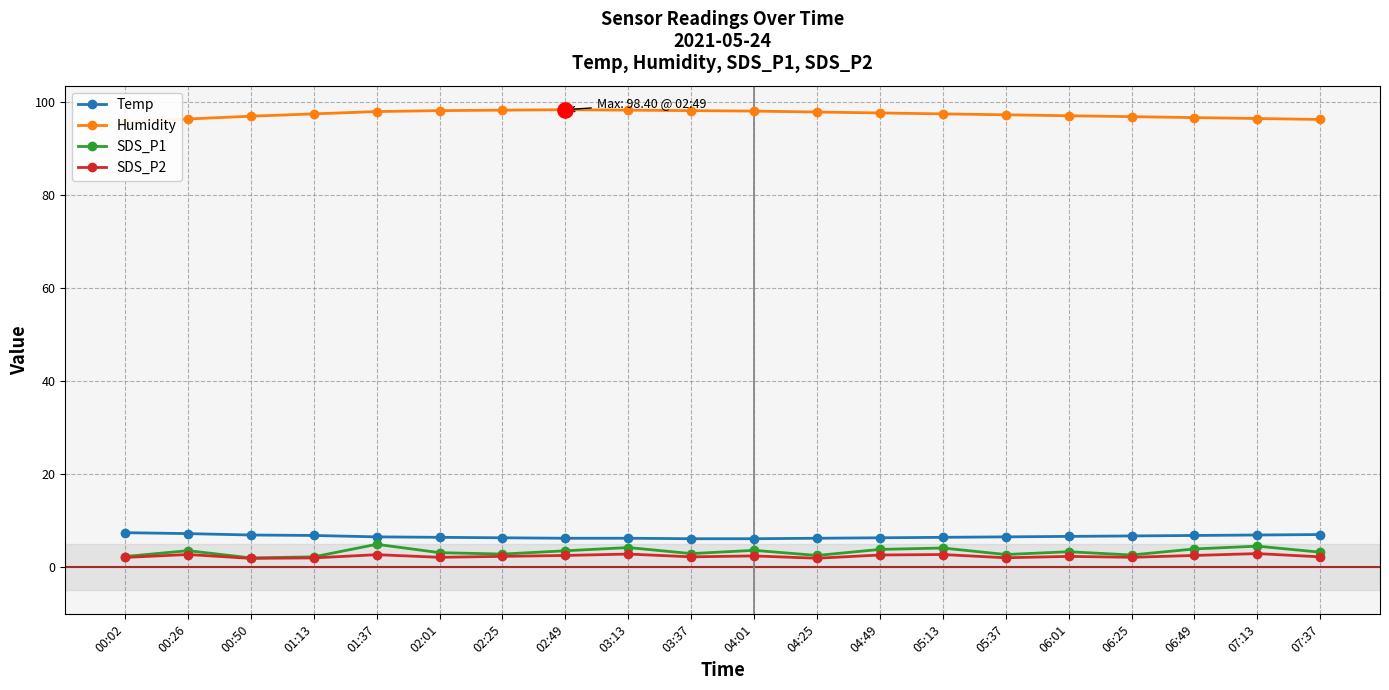

Which series contains the highest Y value?

Humidity